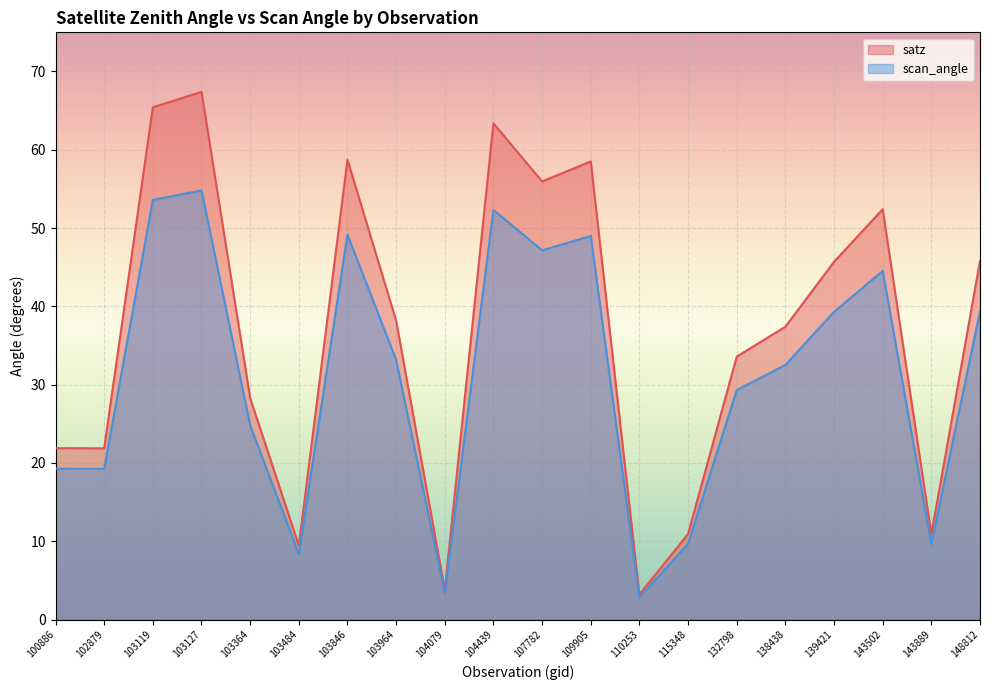

Reading left to right, what are all the values shown in this chart?

satz: 21.9	21.9	65.4	67.4	28.3	9.5	58.7	38.2	3.8	63.4	56.0	58.5	3.2	10.9	33.6	37.4	45.7	52.4	10.9	45.8
scan_angle: 19.3	19.2	53.6	54.8	24.8	8.4	49.2	33.2	3.4	52.3	47.2	49.0	2.8	9.7	29.3	32.5	39.3	44.5	9.6	39.4